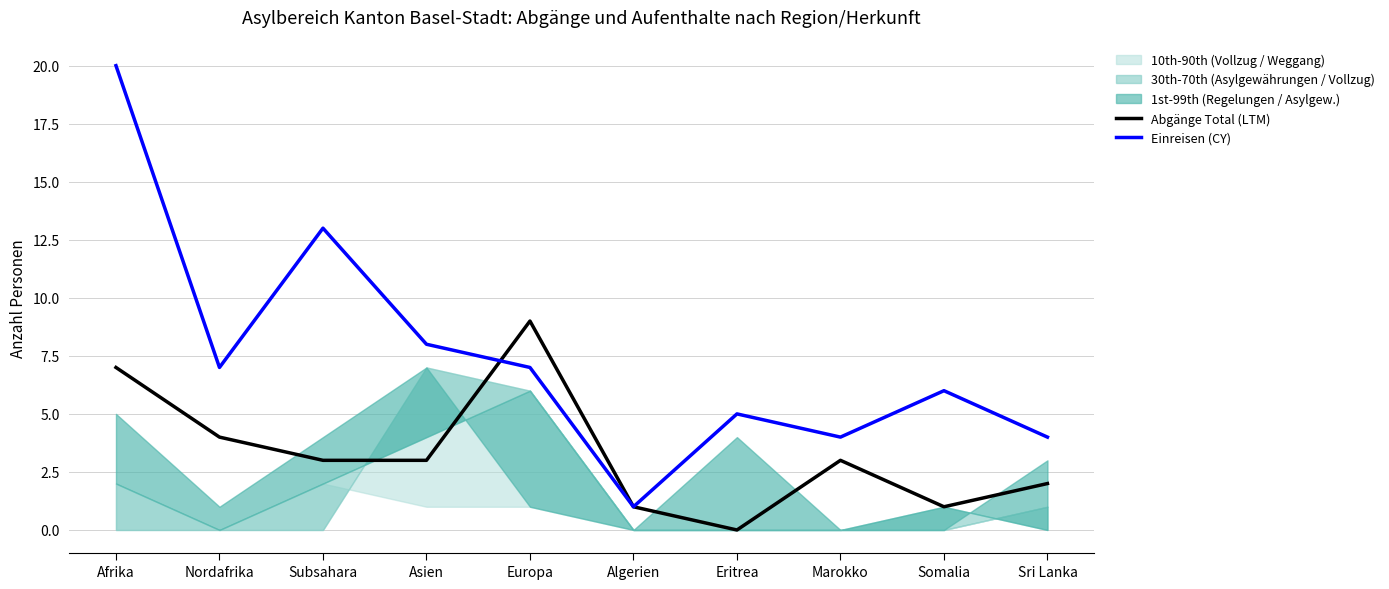

Rank the series by their average value, from lowest to highest.

Abgänge Total (LTM), Einreisen (CY)